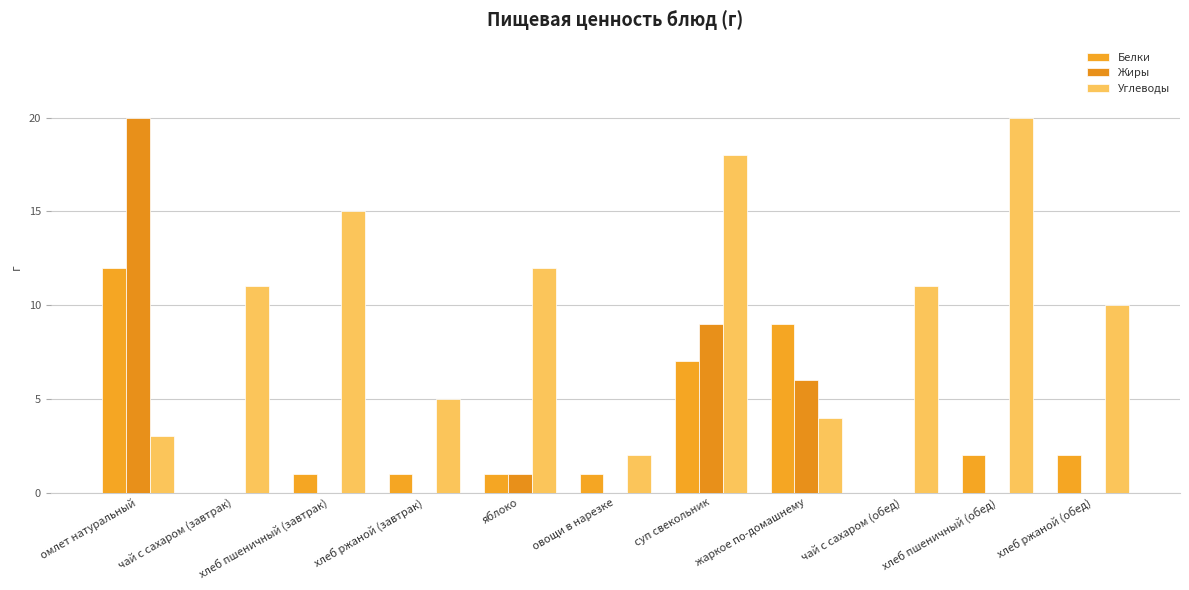

How many distinct data groups are displayed?

3